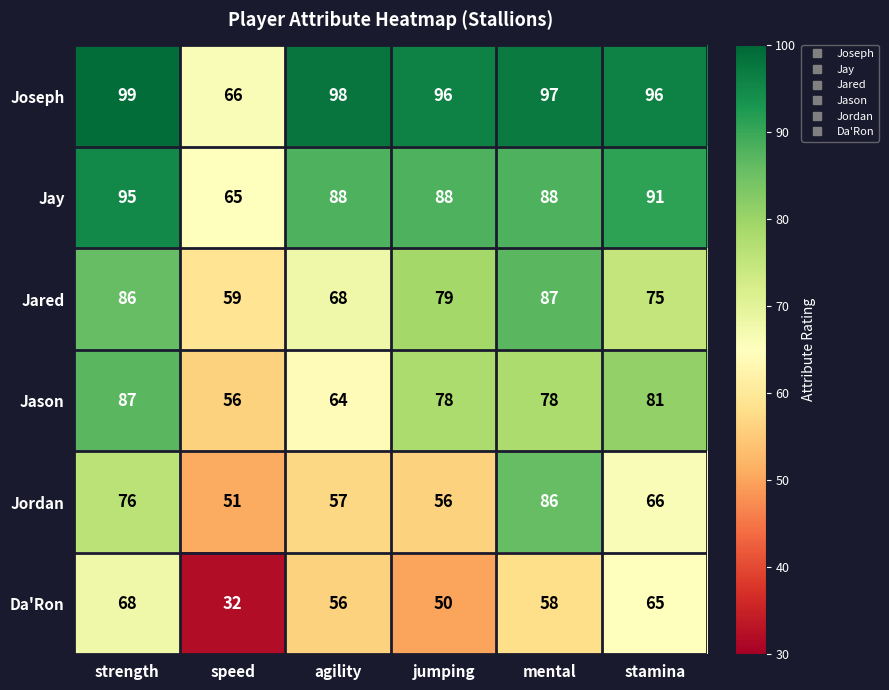

What is the difference between the highest and lowest values at jumping?

46